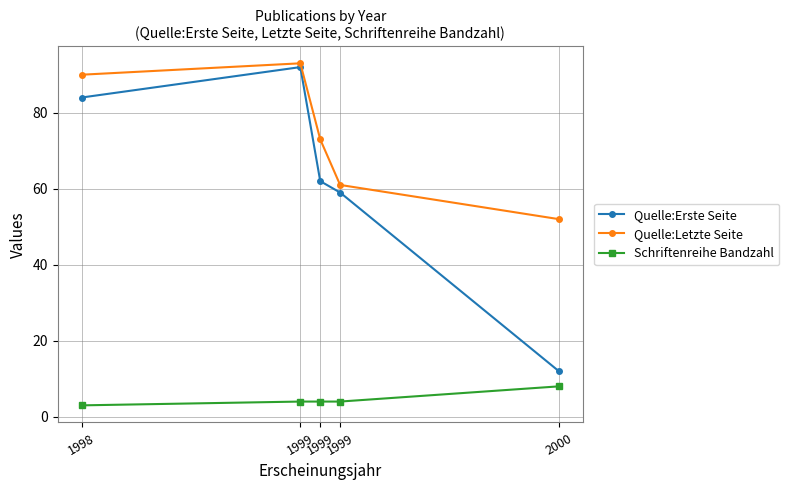

At how many categories does at least one series exceed 42?

5